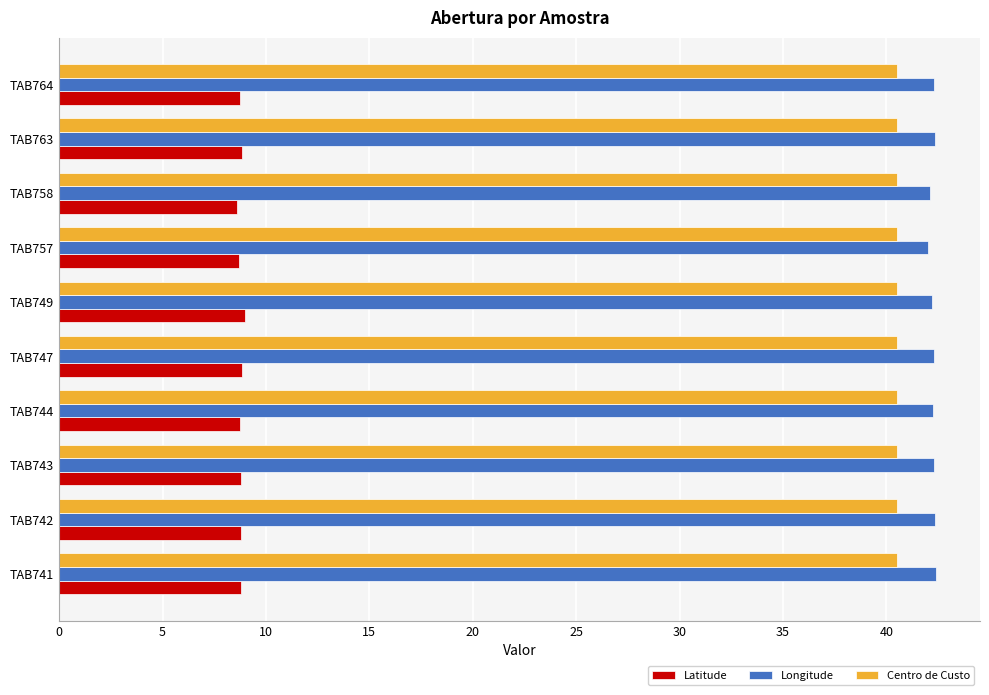

List the series in order of their peak value, lowest first.

Latitude, Centro de Custo, Longitude